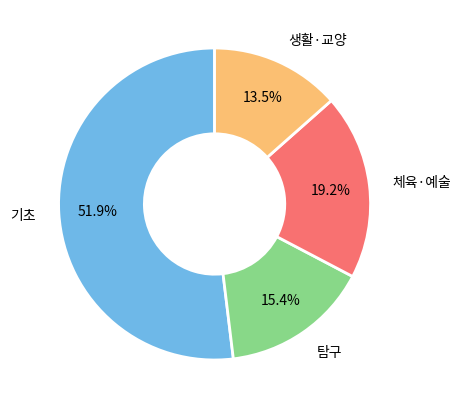

How many slices are in this pie chart?

4